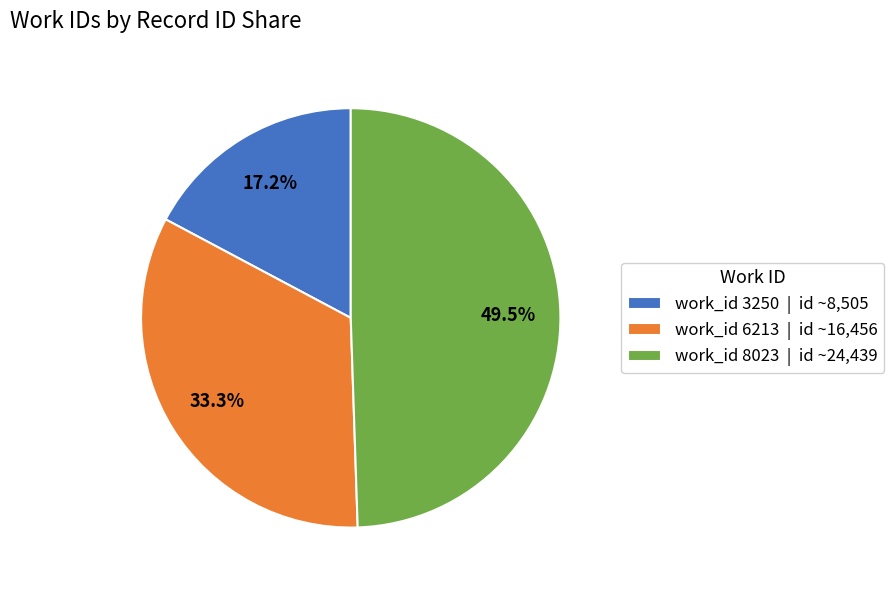

Is there any slice that represents more than half of the pie?

No